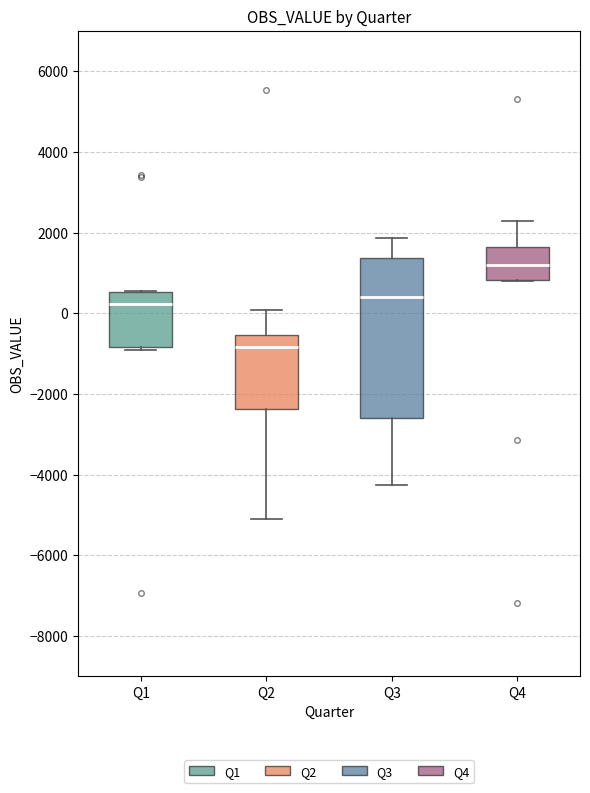

Where is the lower edge of the box for Q4 on the y-axis? The values are not printed on the chart, so give them approximately, as read against the axis.

800